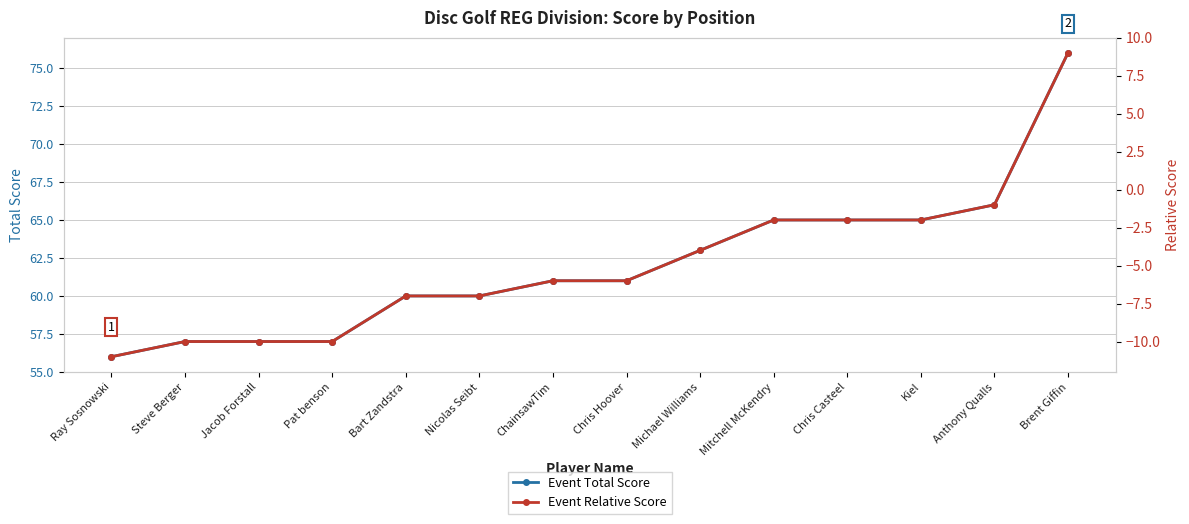

How many data points does each series have?

14